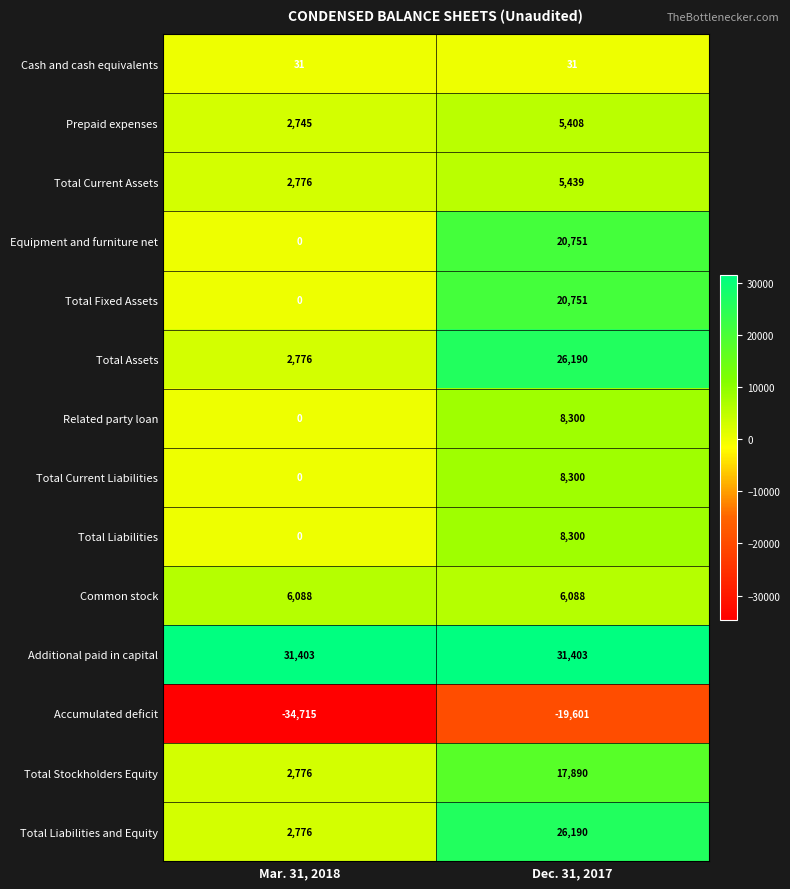

Reading left to right, what are all the values shown in this chart?

Cash and cash equivalents: 31	31
Prepaid expenses: 2745	5408
Total Current Assets: 2776	5439
Equipment and furniture net: 0	20751
Total Fixed Assets: 0	20751
Total Assets: 2776	26190
Related party loan: 0	8300
Total Current Liabilities: 0	8300
Total Liabilities: 0	8300
Common stock: 6088	6088
Additional paid in capital: 31403	31403
Accumulated deficit: -34715	-19601
Total Stockholders Equity: 2776	17890
Total Liabilities and Equity: 2776	26190